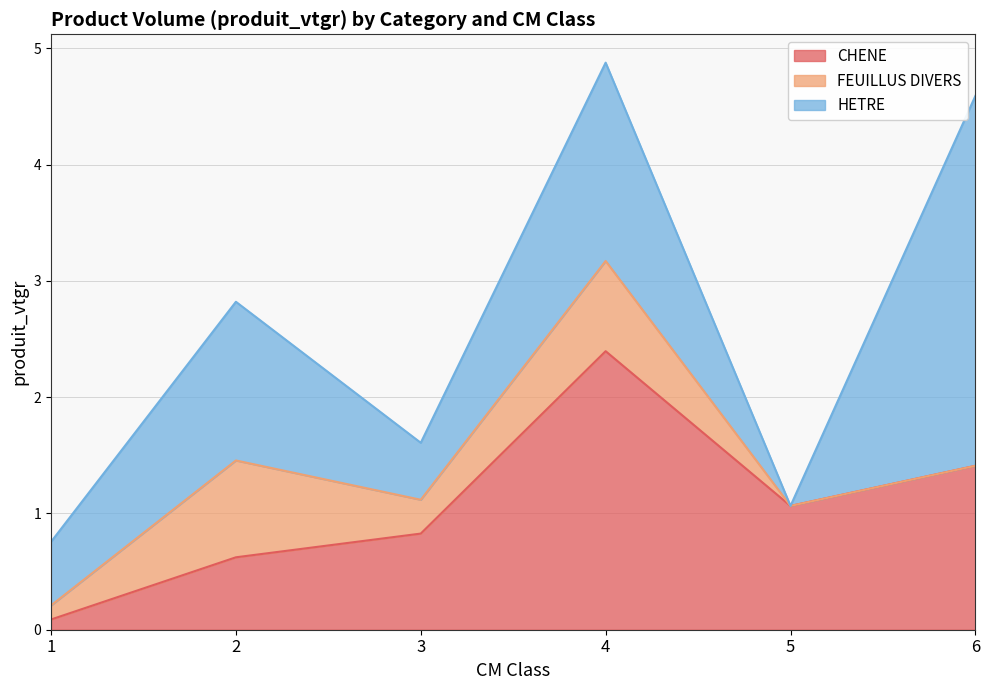

Is it true that HETRE equals 2.1 at 2?

False